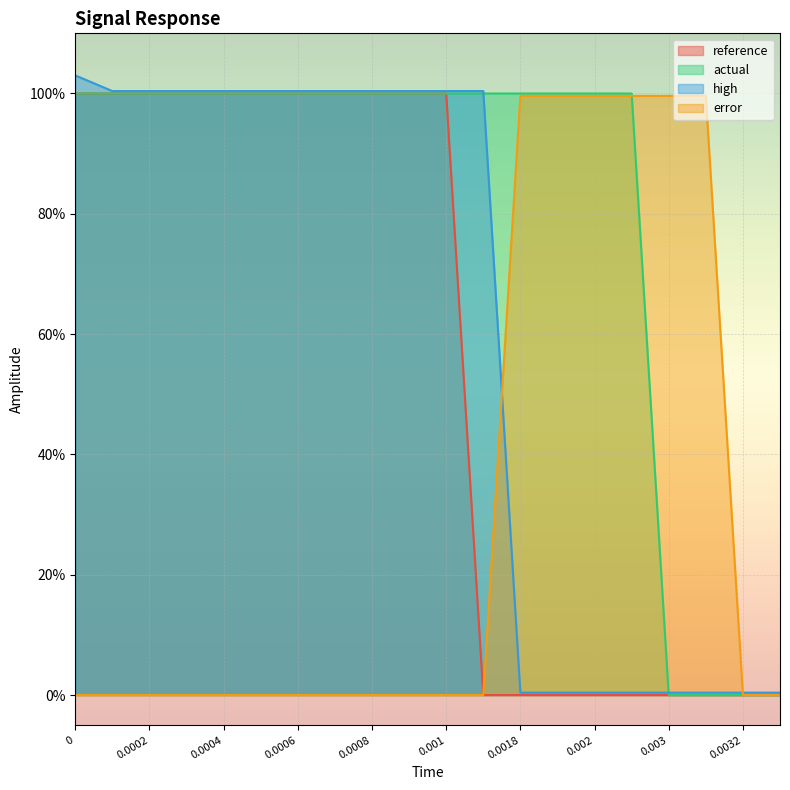

At which category does the chart reach its minimum across all series?

0.0017